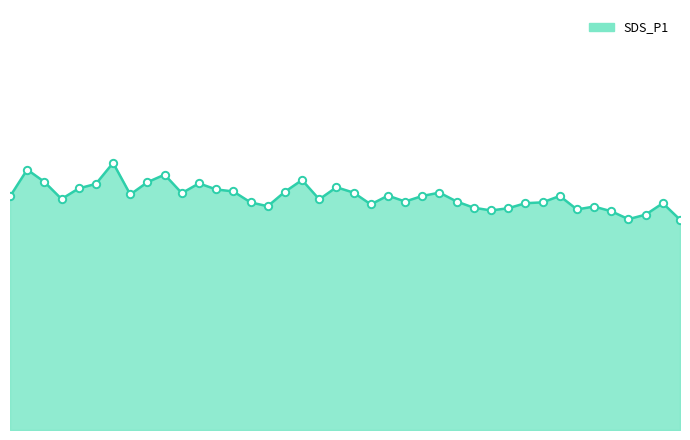

Is this an area chart (filled region under the line)?

Yes